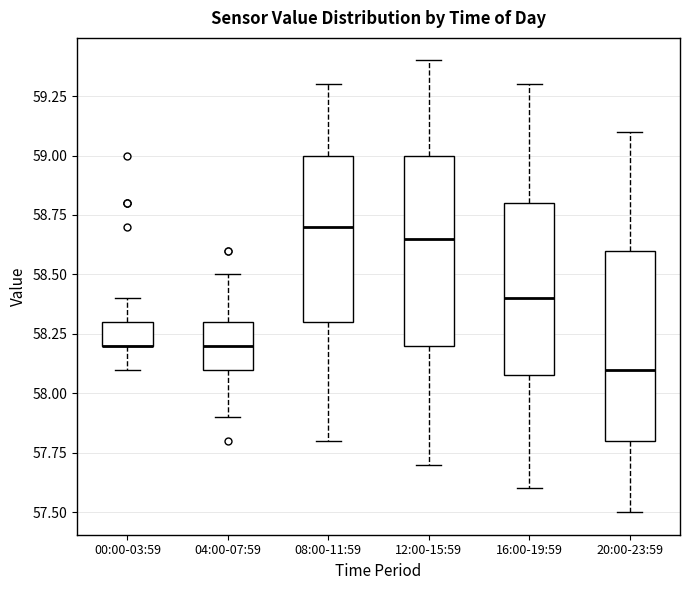

Reading left to right, read every box against the y-axis: the position of its median line, the range the box covers, and the ends of its whiskers. The values are not printed on the chart, so give them approximately, as read against the axis.

00:00-03:59: median 58.20 (drawn on the box's lower edge), box 58.20 to 58.30, whiskers 58.10 to 58.40
04:00-07:59: median 58.20, box 58.10 to 58.30, whiskers 57.90 to 58.50
08:00-11:59: median 58.70, box 58.30 to 59.00, whiskers 57.80 to 59.30
12:00-15:59: median 58.65, box 58.20 to 59.00, whiskers 57.70 to 59.40
16:00-19:59: median 58.40, box 58.10 to 58.80, whiskers 57.60 to 59.30
20:00-23:59: median 58.10, box 57.80 to 58.60, whiskers 57.50 to 59.10